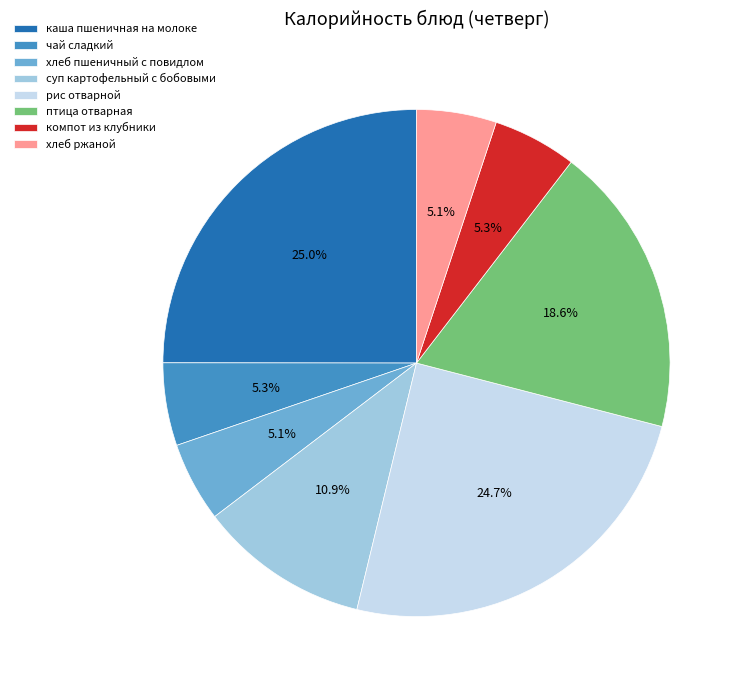

To the nearest percent, what percentage of the pie is хлеб пшеничный с повидлом?

5%